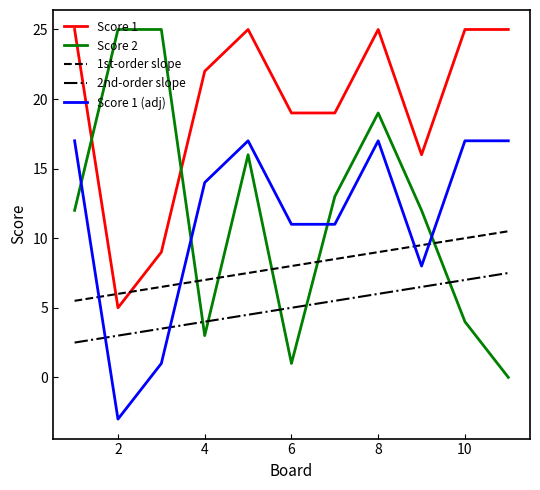

Which series has the largest range (max minus min)?

Score 2